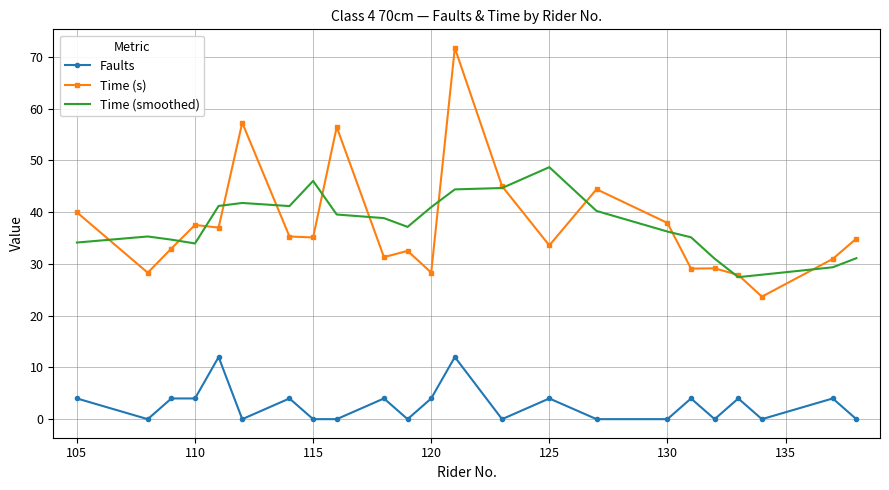

What is the lowest value of the Time (s) series?

23.7